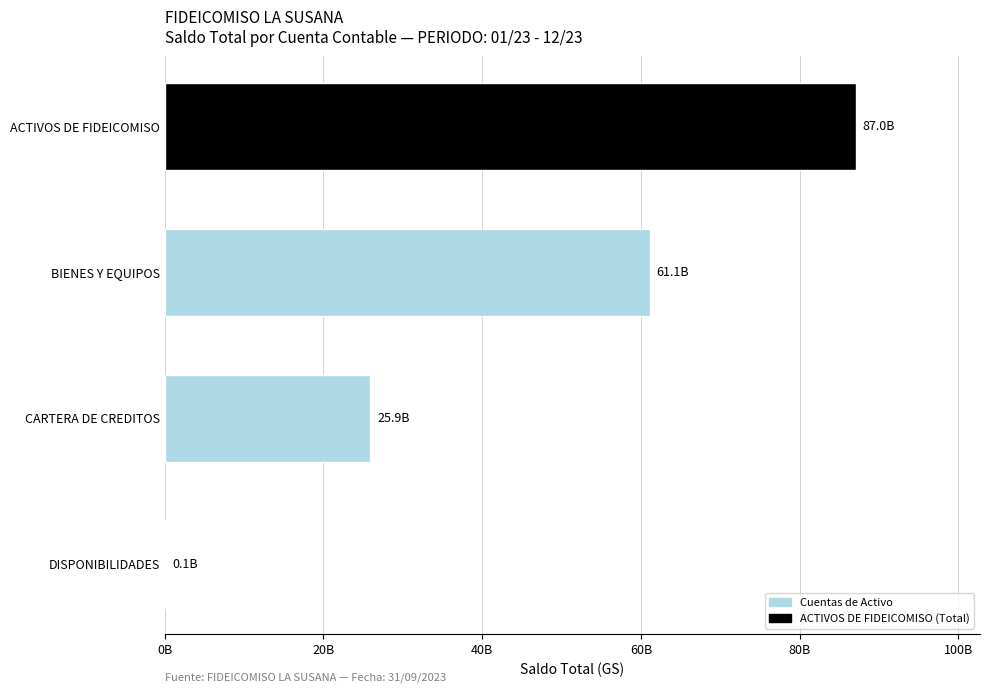

Are the bars horizontal?

Yes